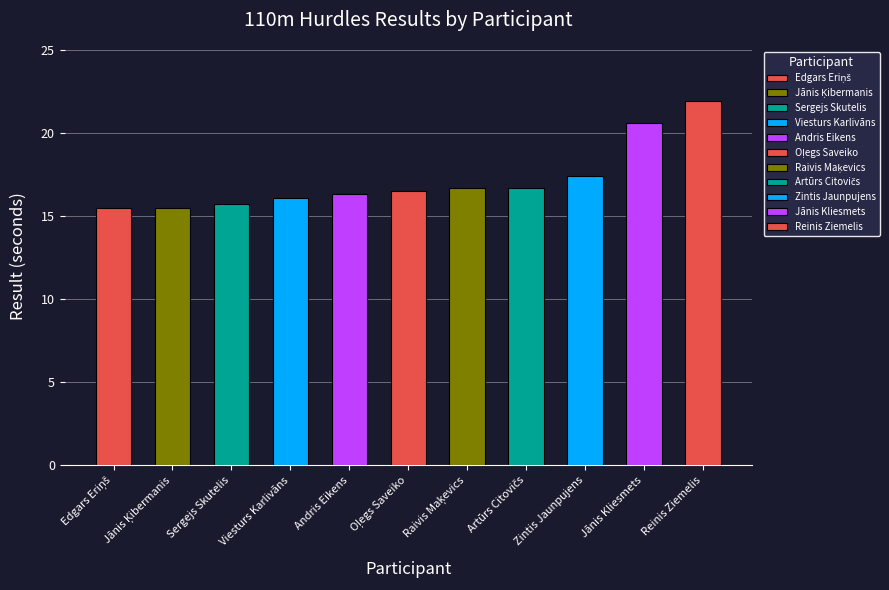

What position from the left is Jānis Kliesmets?

10